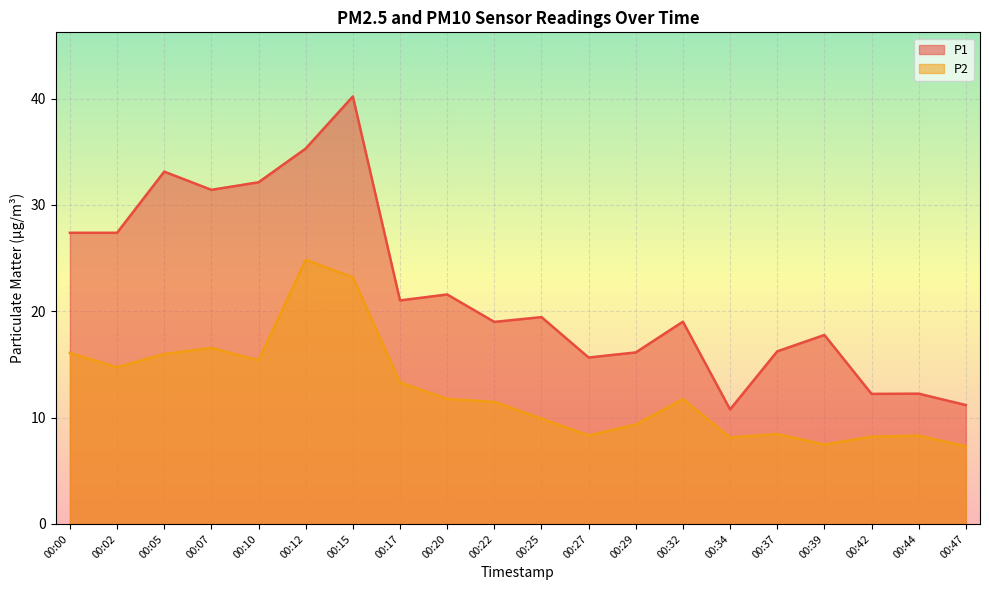

What is the spread (max minus min) of values at 00:25?

9.5